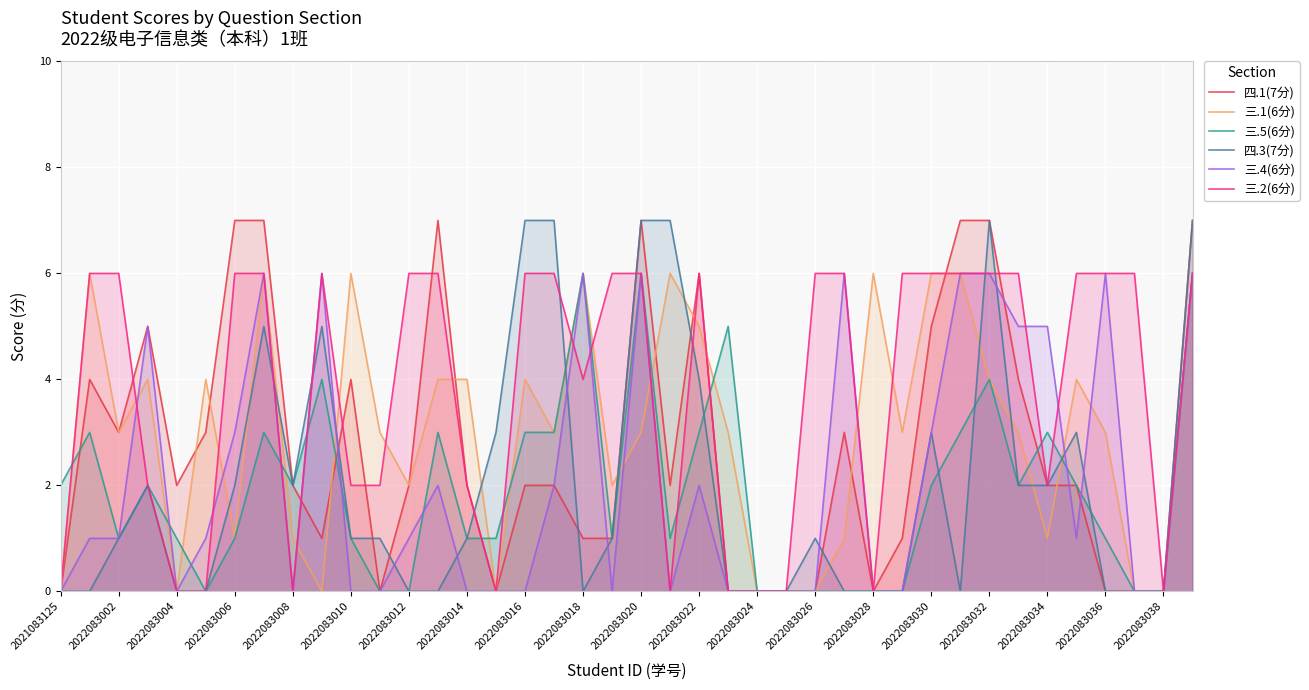

How many lines are shown in the chart?

6